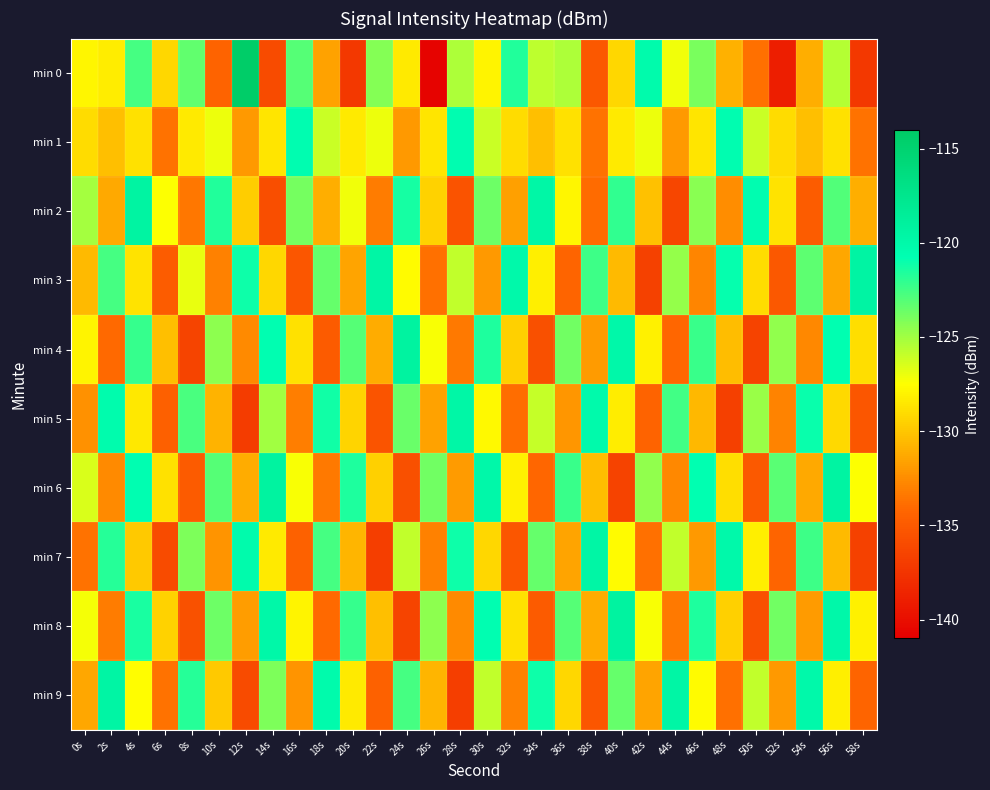

How many distinct data groups are displayed?

10